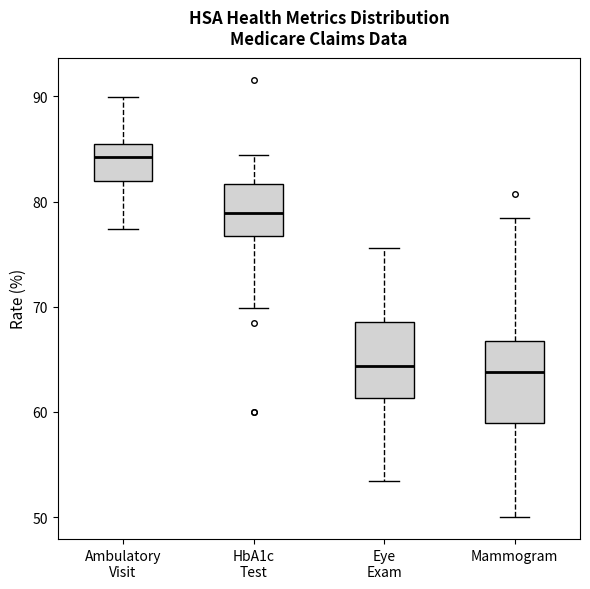

Where does the median line of the box for Eye Exam sit on the y-axis? The values are not printed on the chart, so give them approximately, as read against the axis.

64